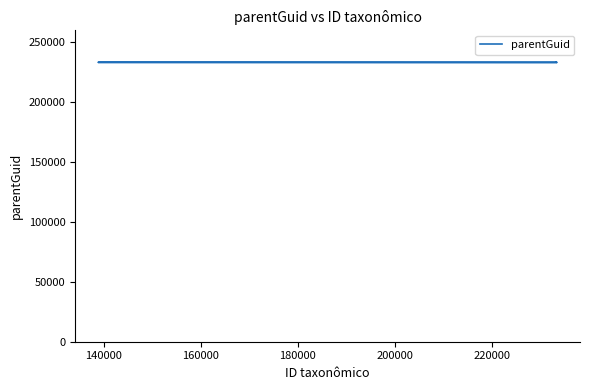

What is the difference between the second highest and minimum values?

48